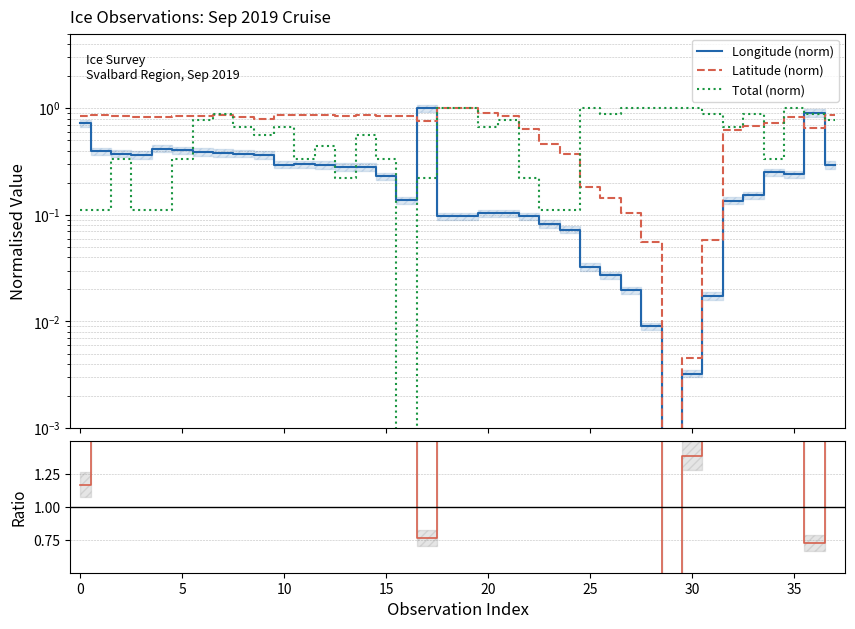

True or false: Latitude (norm) and Latitude / Longitude intersect in this chart.

True